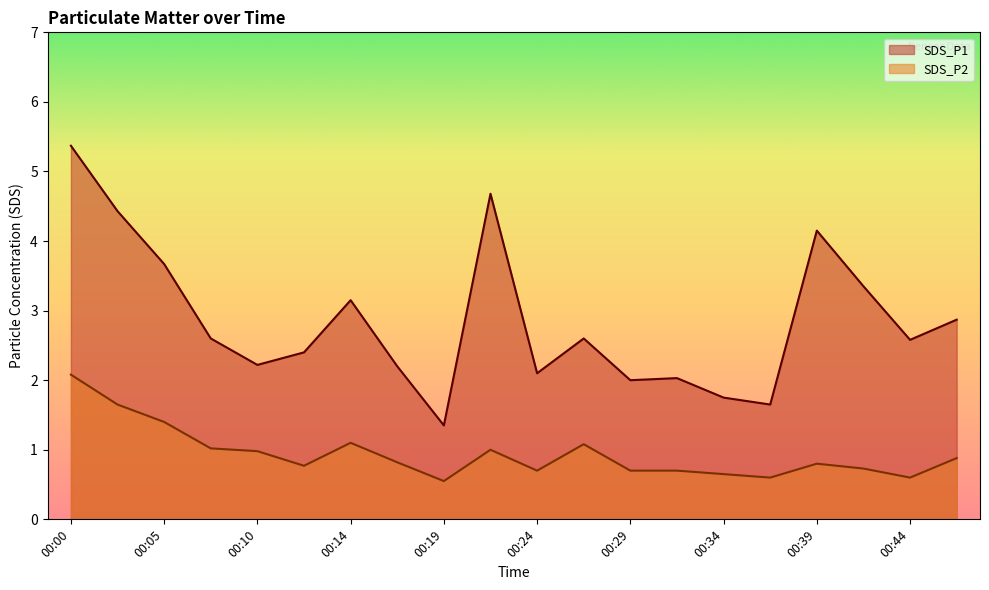

What value does the SDS_P1 series have at 00:46?

2.9